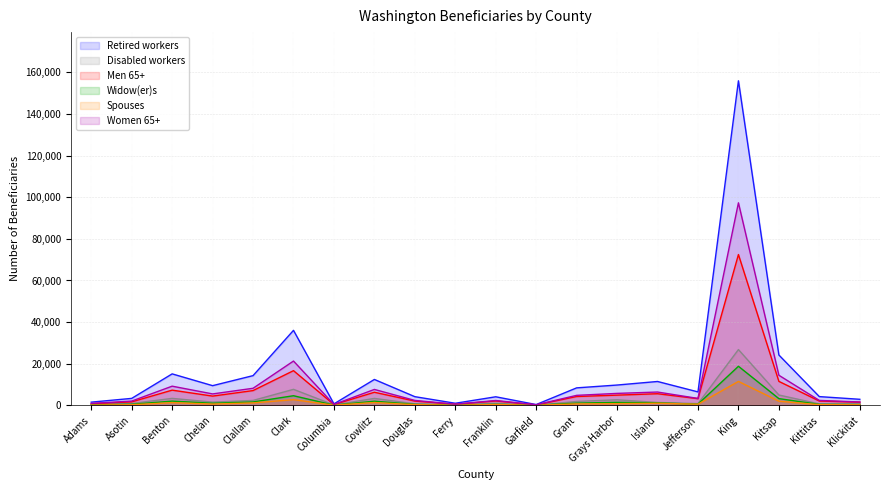

How many distinct data groups are displayed?

6